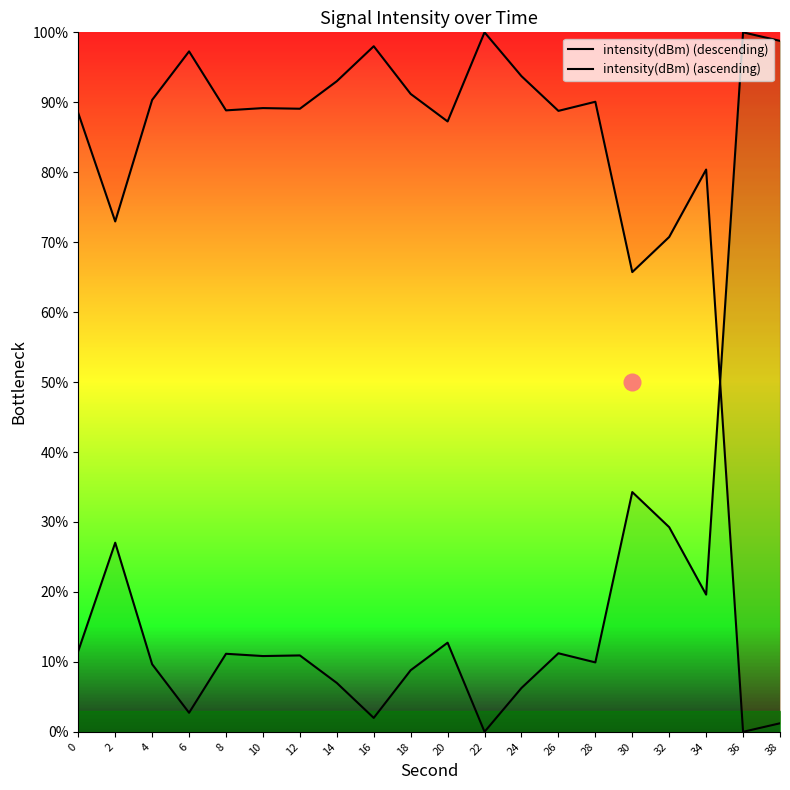

Reading left to right, what are all the values shown in this chart?

intensity(dBm) (descending): 88.4	73.0	90.3	97.3	88.8	89.2	89.1	93.0	98.0	91.2	87.3	100.0	93.7	88.8	90.1	65.7	70.7	80.4	0.0	1.2
intensity(dBm) (ascending): 11.6	27.0	9.7	2.7	11.2	10.8	10.9	7.0	2.0	8.8	12.7	0.0	6.3	11.2	9.9	34.3	29.3	19.6	100.0	98.8